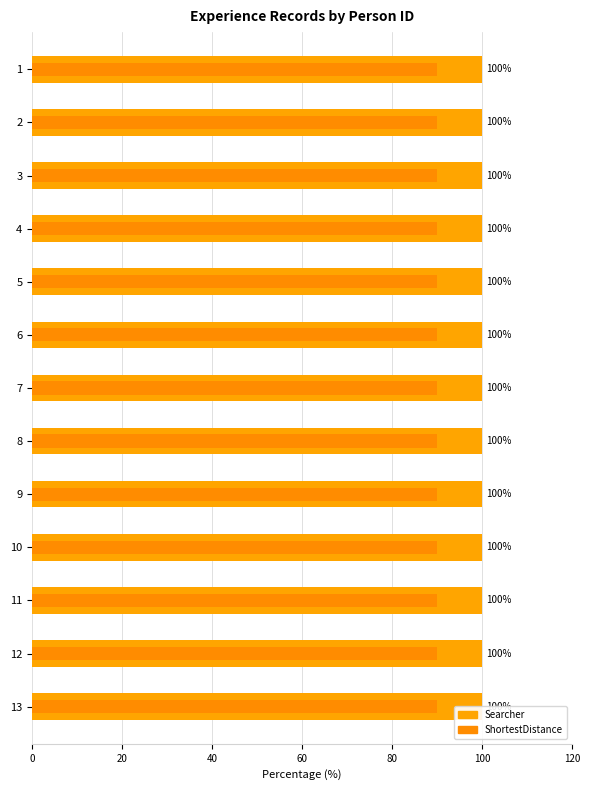

How many bars are there in each group?

2